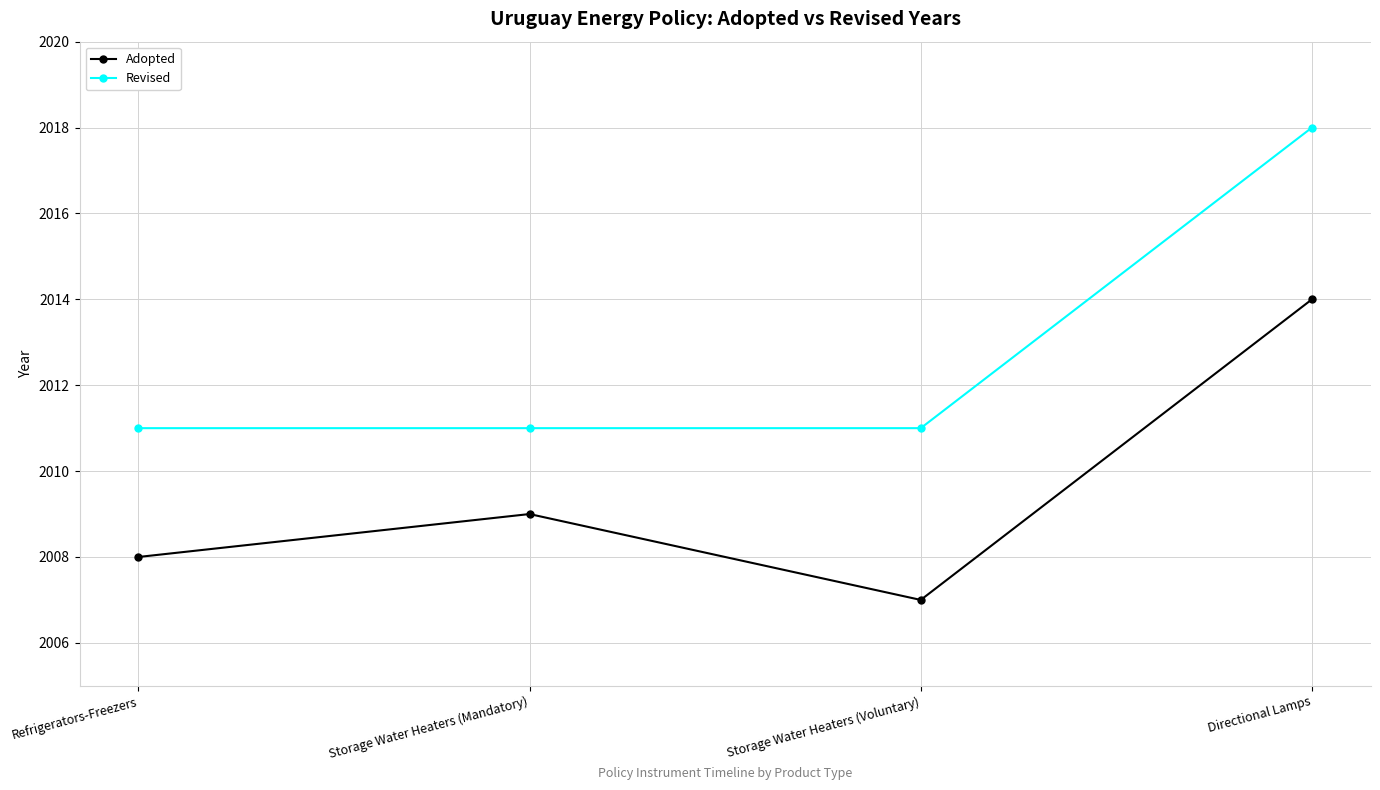

Rank the series by their average value, from highest to lowest.

Revised, Adopted